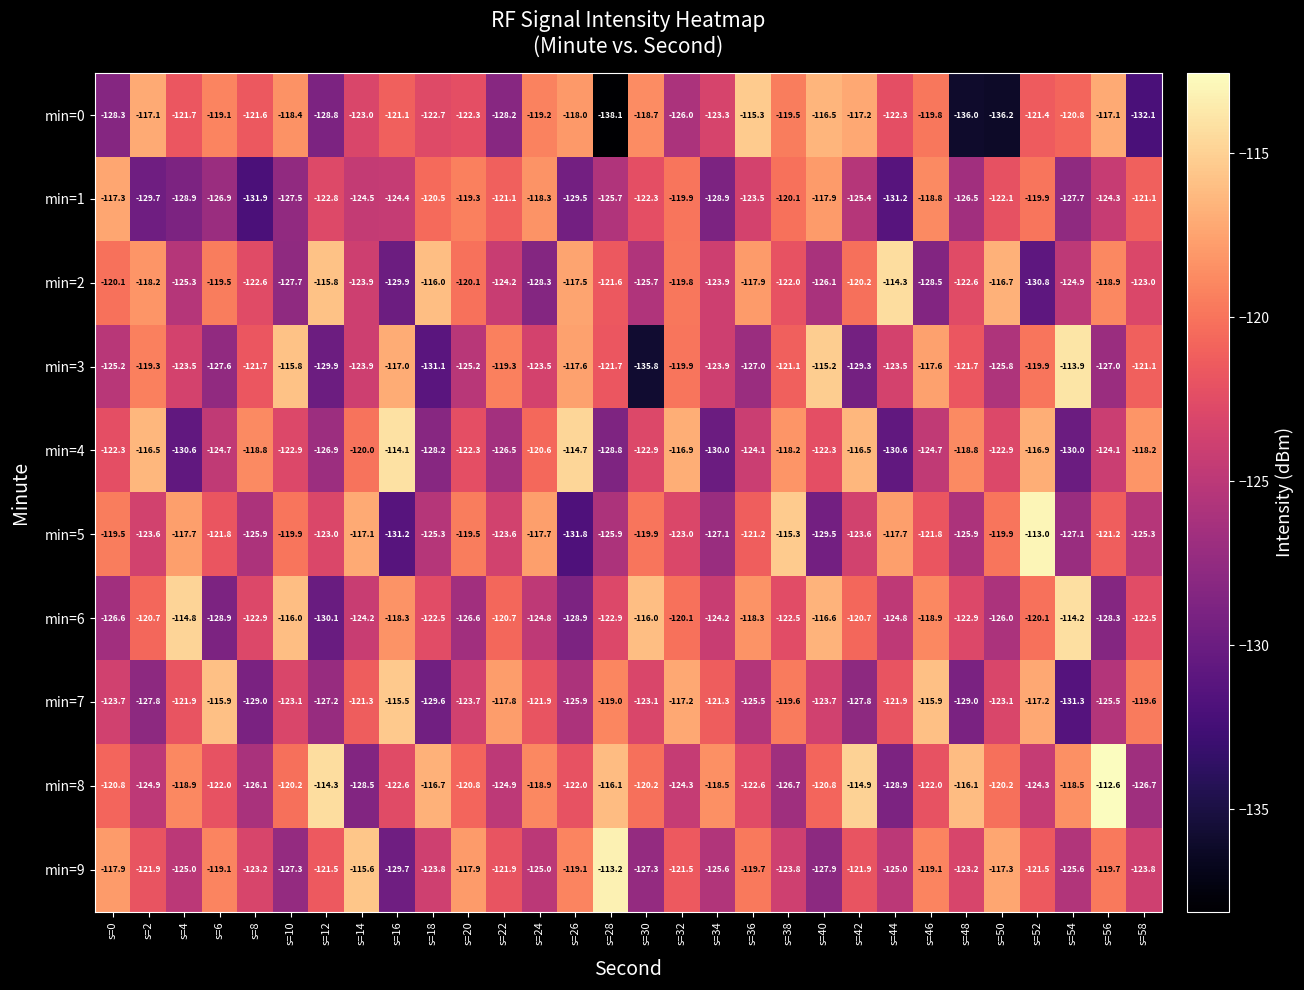

What is the approximate value of min=1 at s=34?

-128.9